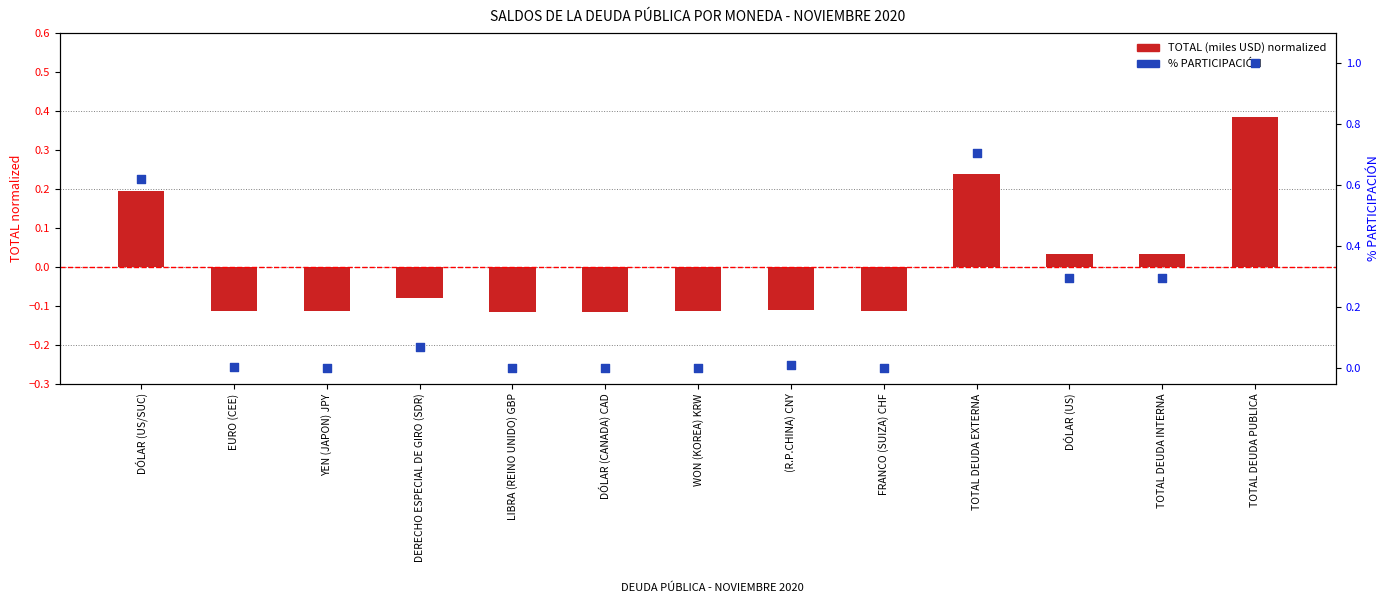

At which category is the sum across all series the highest?

TOTAL DEUDA PUBLICA